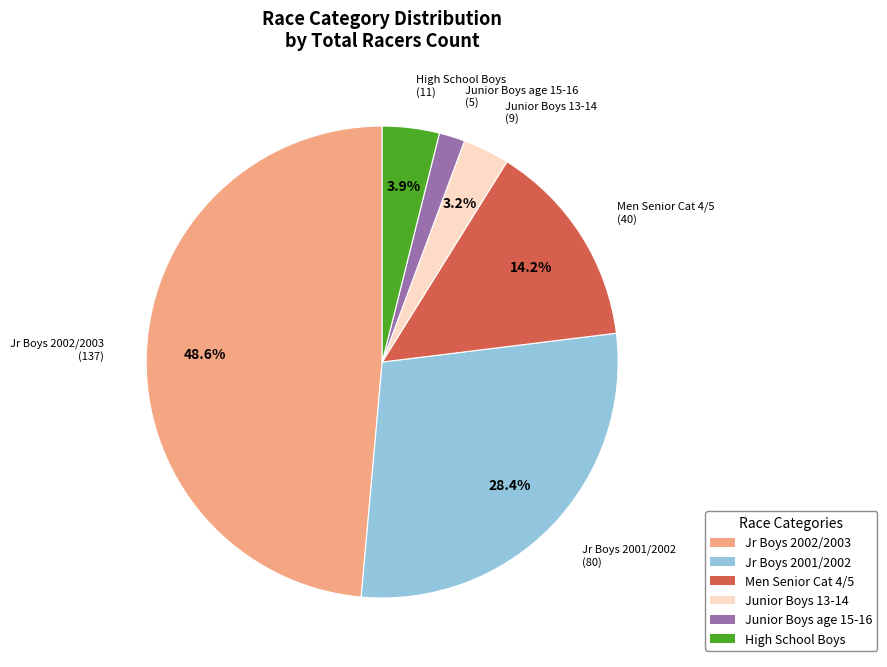

Count the number of slices in the pie.

6